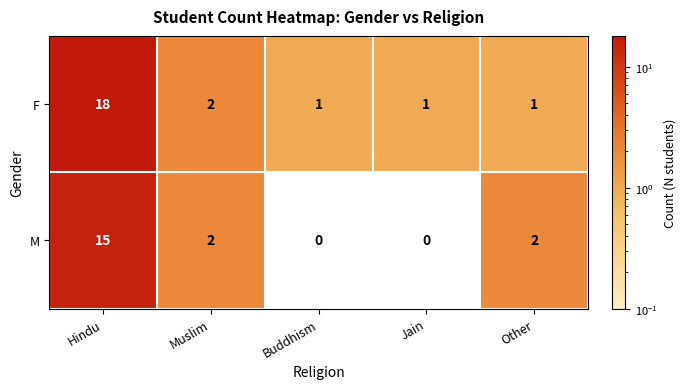

True or false: F has a value of 0.3 at Buddhism.

False